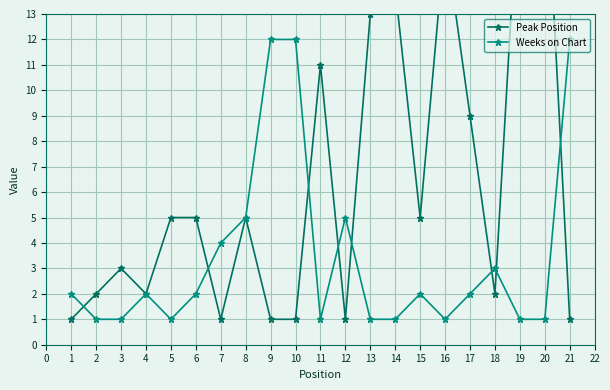

What is the value of the Weeks on Chart point at the 14th from the left?

1